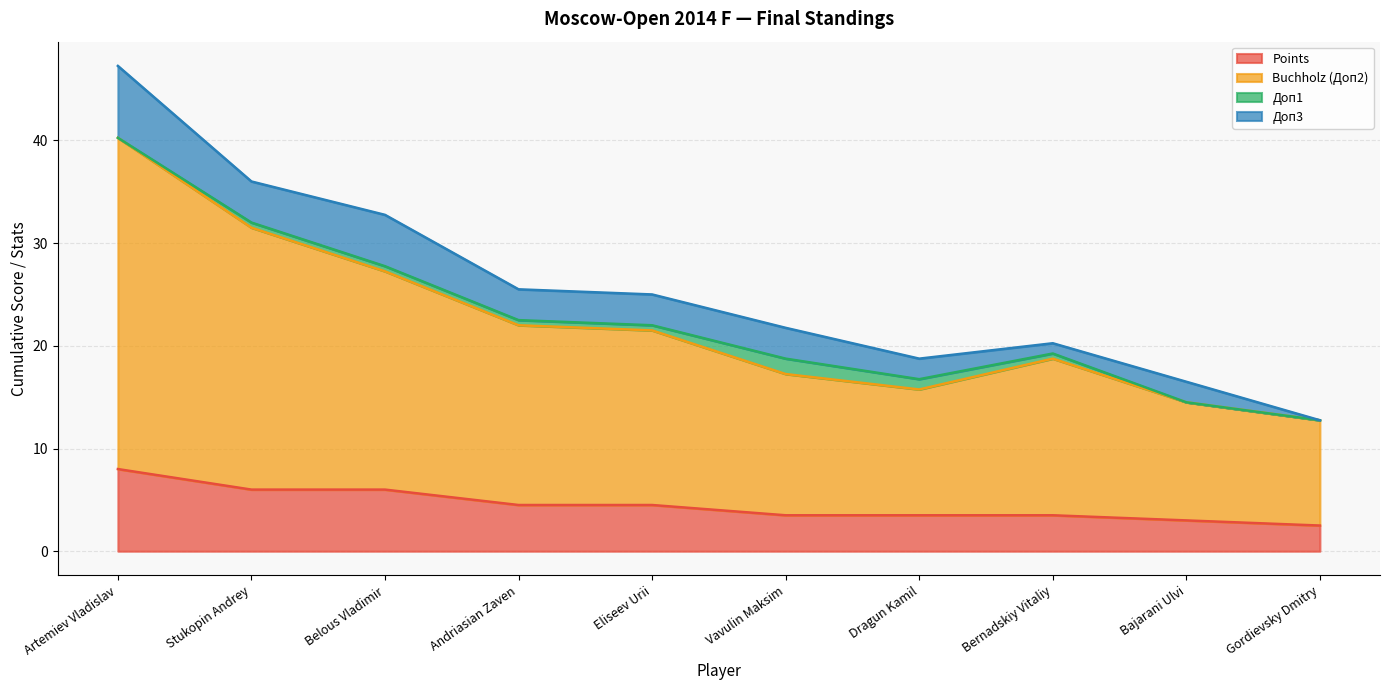

Count the number of categories in the chart.

10